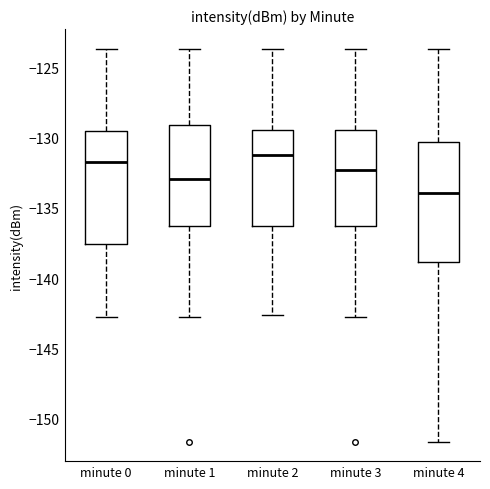

Reading left to right, transcribe this box plot: for each box, give where its median line is, the range the box spans, and where its two whiskers end, as read against the y-axis. The values are not printed on the chart, so give them approximately, as read against the axis.

minute 0: median -131.5, box -137.5 to -129.5, whiskers -143.0 to -123.5
minute 1: median -133.0, box -136.5 to -129.0, whiskers -143.0 to -123.5
minute 2: median -131.5, box -136.5 to -129.5, whiskers -142.5 to -123.5
minute 3: median -132.5, box -136.5 to -129.5, whiskers -143.0 to -123.5
minute 4: median -134.0, box -139.0 to -130.5, whiskers -151.5 to -123.5